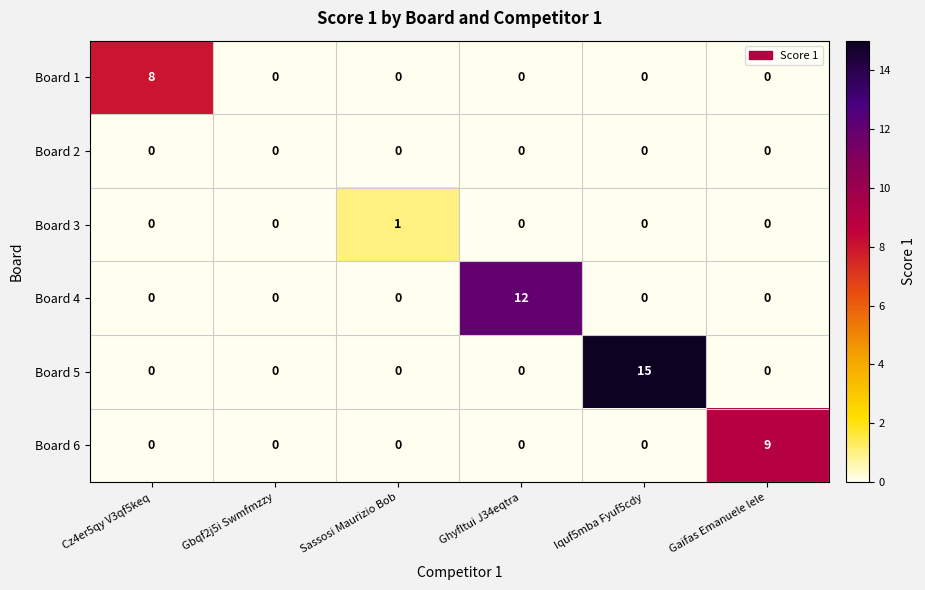

The value of Board 5 at Iquf5mba Fyuf5cdy is 9. True or false?

False